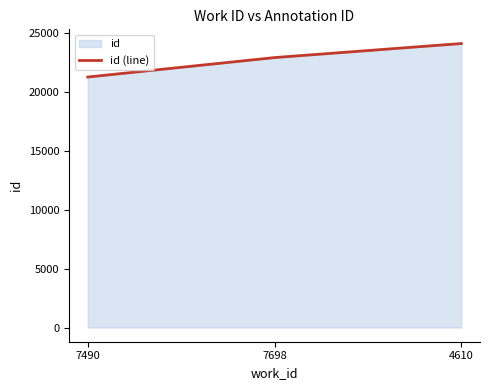

Approximately how many times larger is the value at 7698 compared to 7490?

1.1